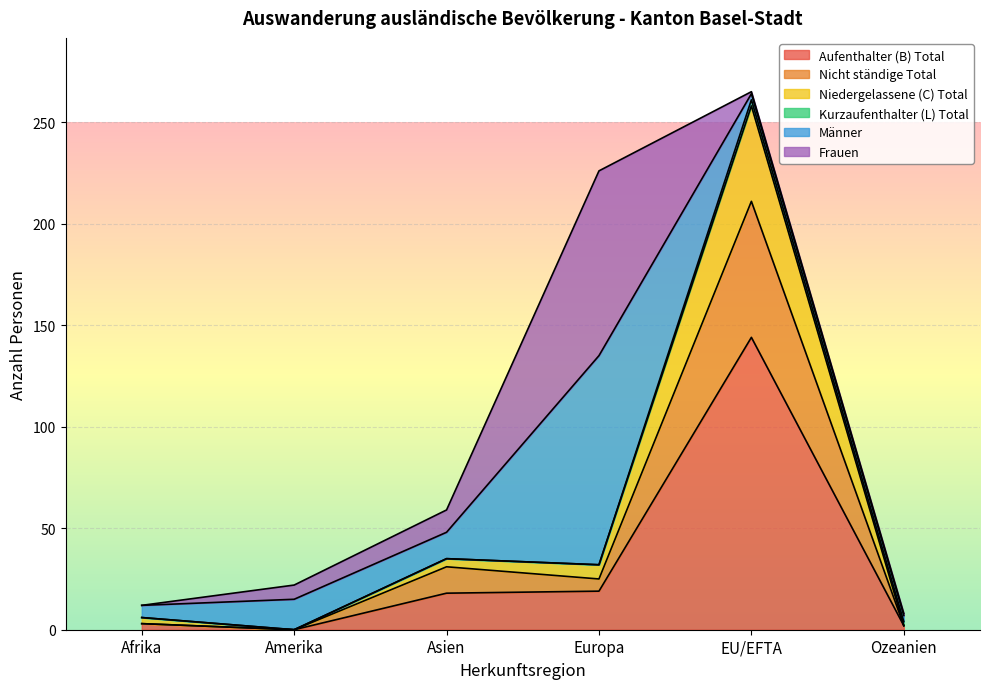

What is the average value of the Aufenthalter (B) Total series?

31